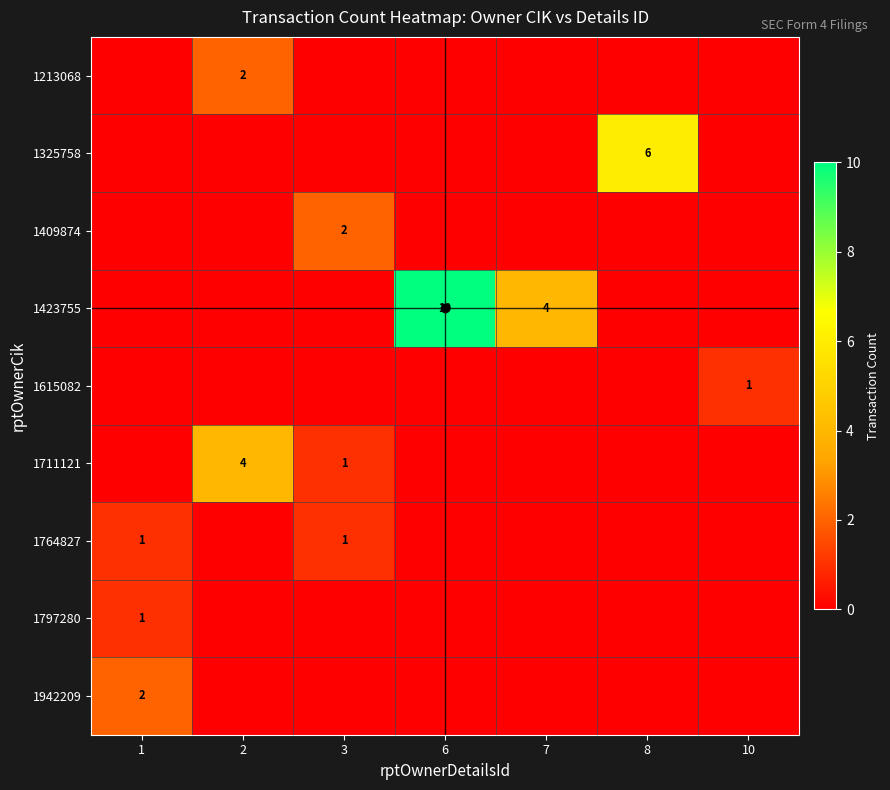

The value of 1711121 at 3 is 2. True or false?

False